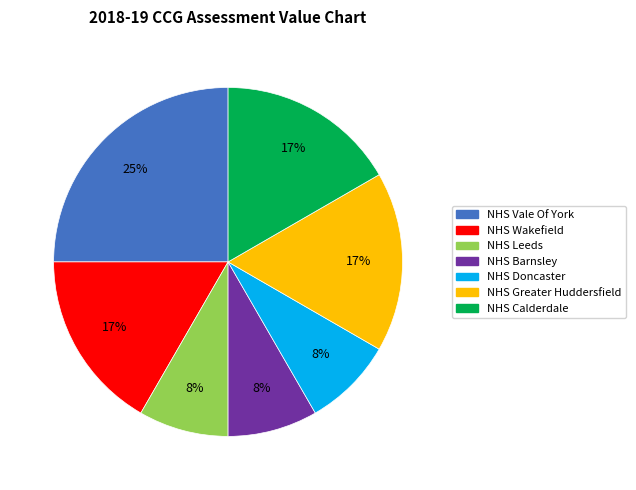

Does any single category account for the majority?

No